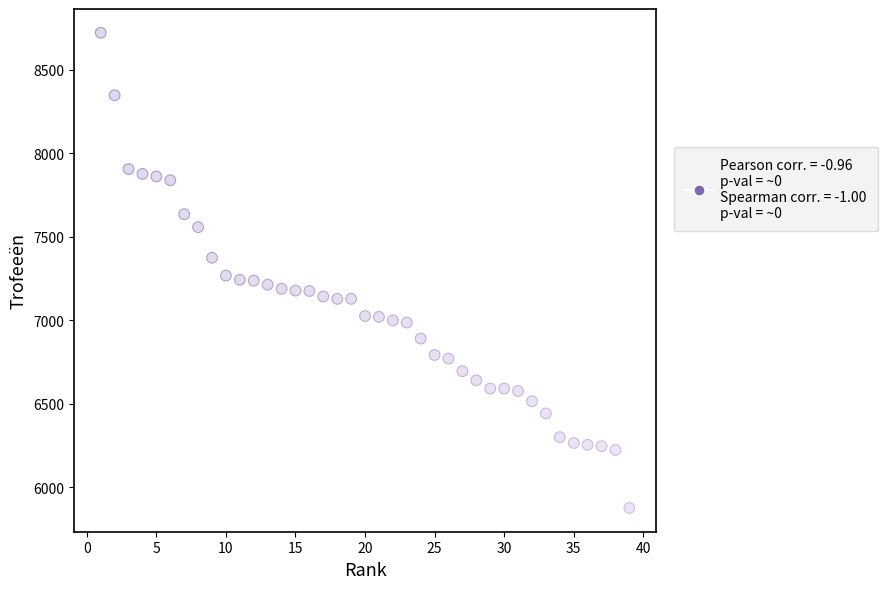

What is the range of Y values (max minus min)?

2845